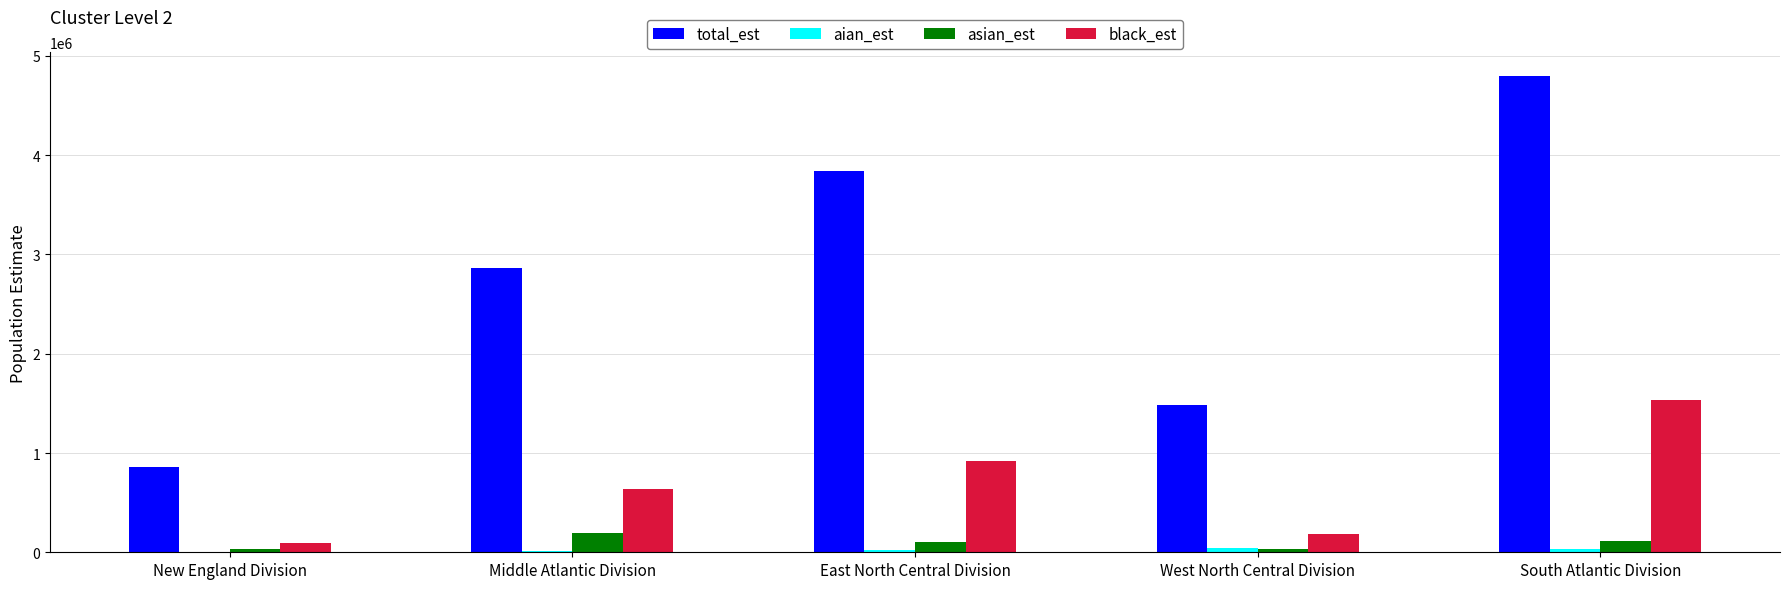

The value of total_est at Middle Atlantic Division is 2865278. True or false?

True